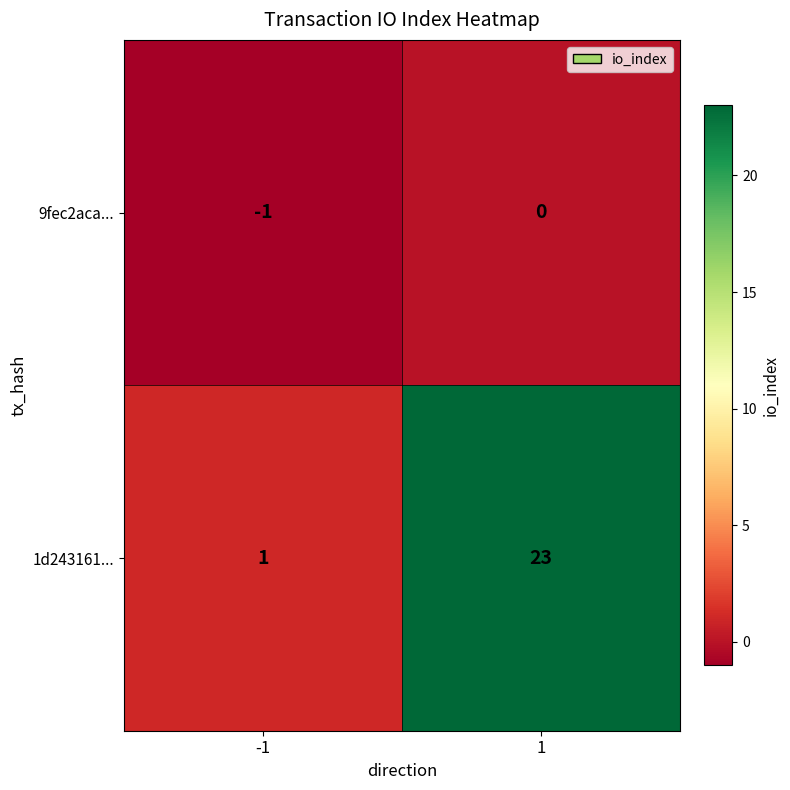

The 9fec2aca... series shows 0 at 1. True or false?

True